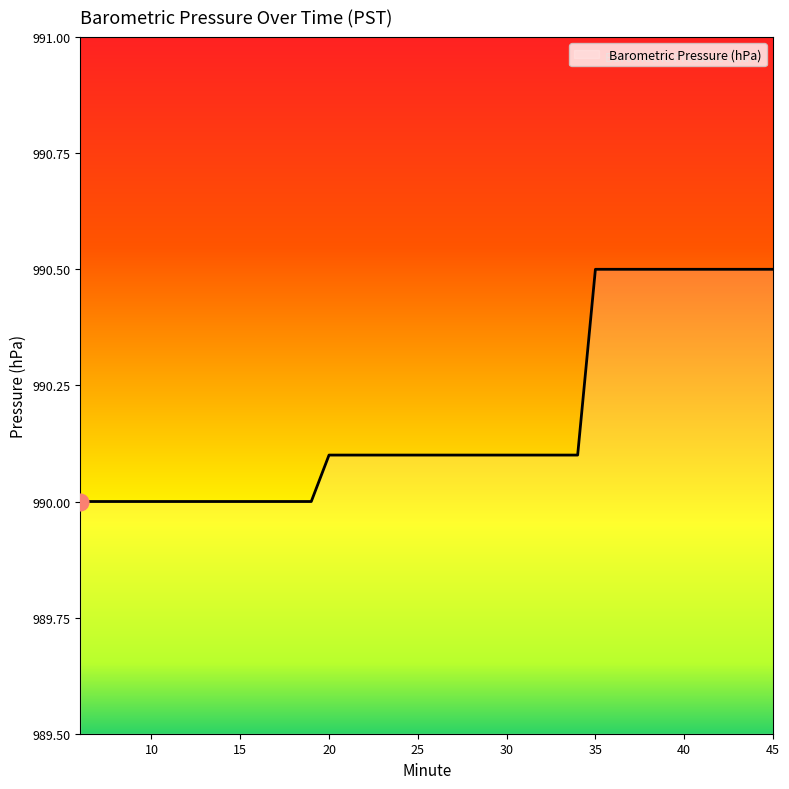

How many lines are shown in the chart?

1